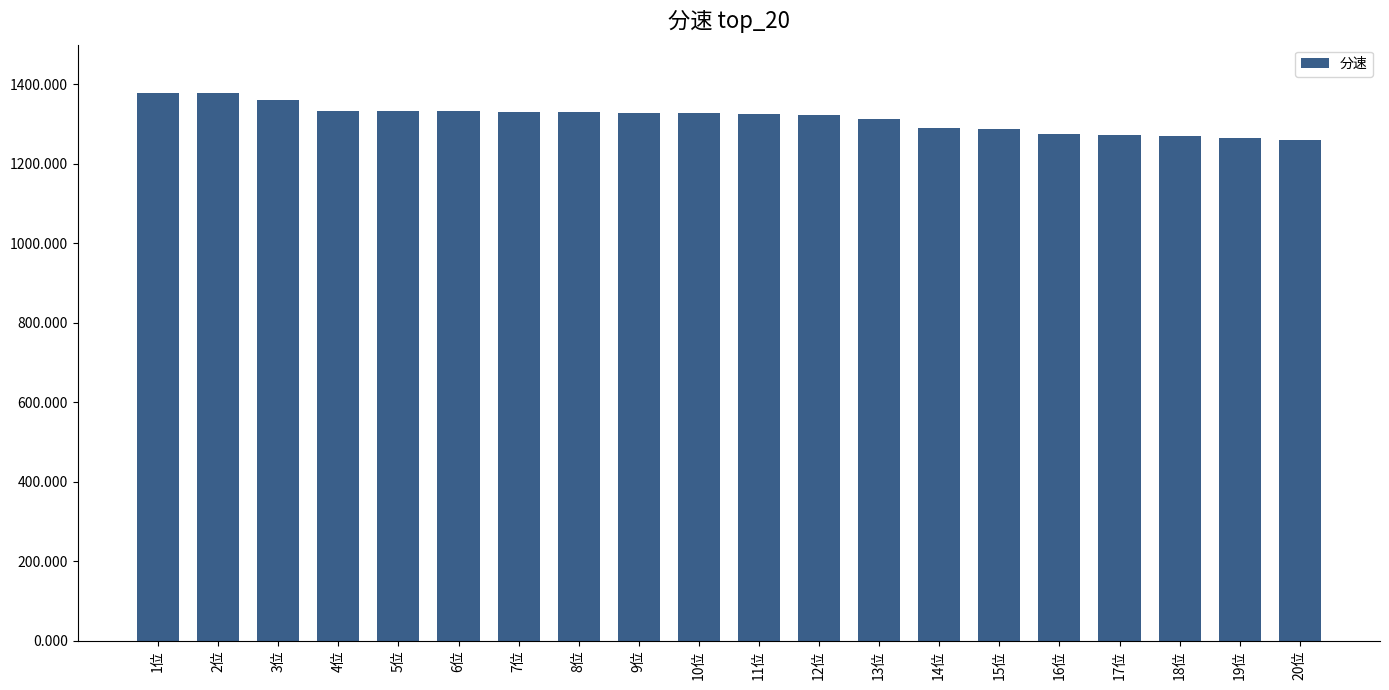

At which label does the data first exceed 1327?

1位